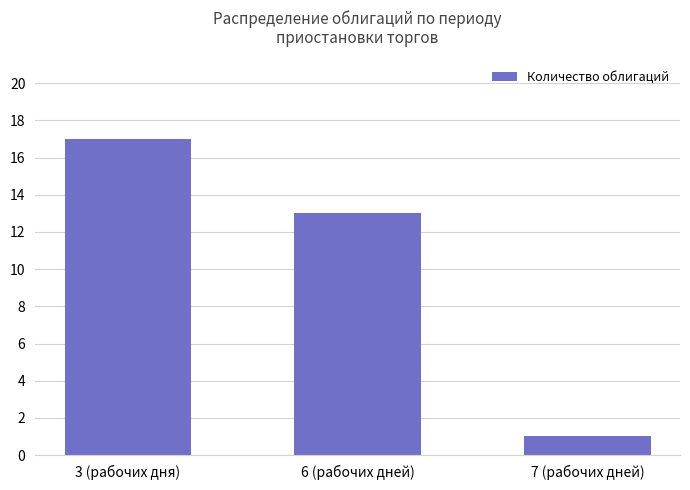

How many bars are there in total?

3